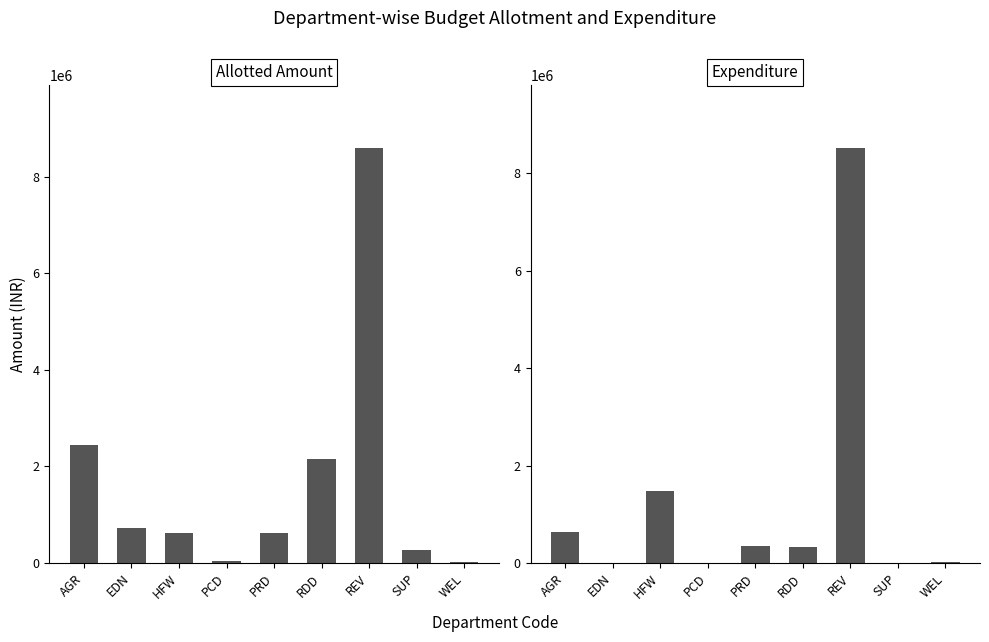

Are the bars horizontal?

No